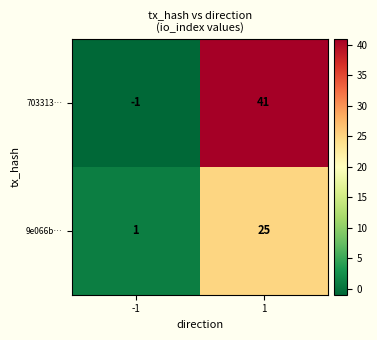

Which series has the largest range (max minus min)?

703313…